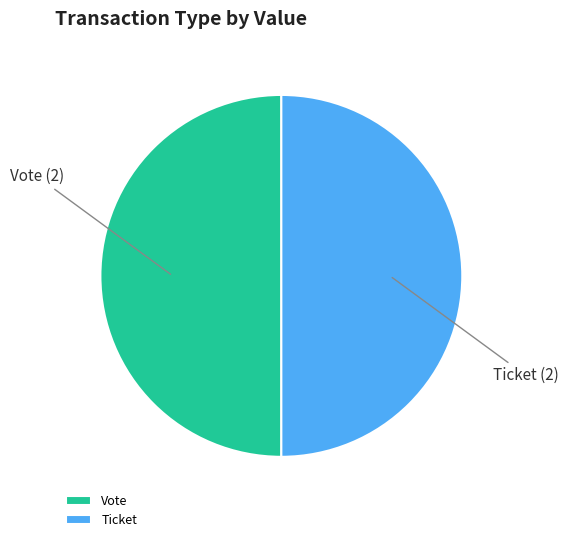

True or false: Ticket accounts for 43% of the total.

False